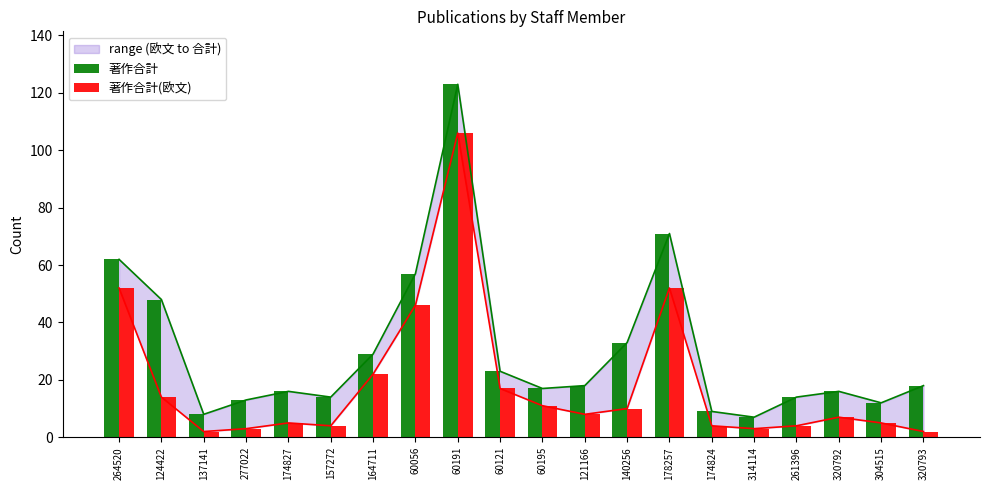

What position from the left is 140256?

13